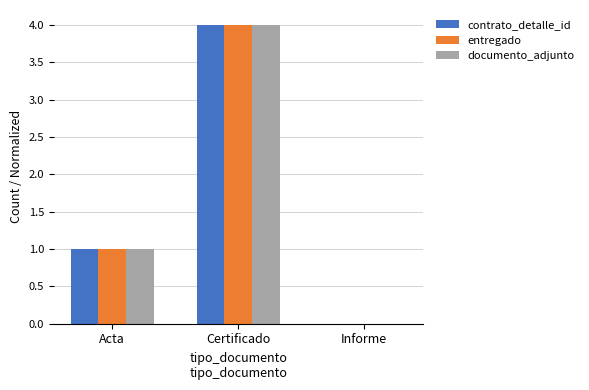

What is the sum of the documento_adjunto values at Certificado and Informe?

4